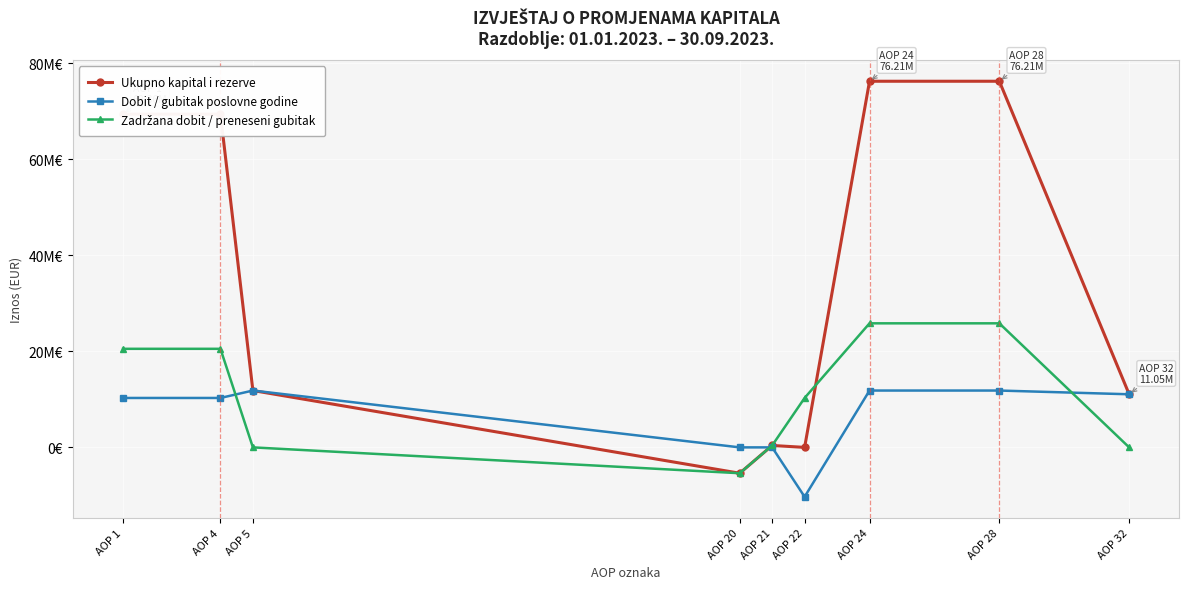

Does the chart have visible grid lines?

Yes